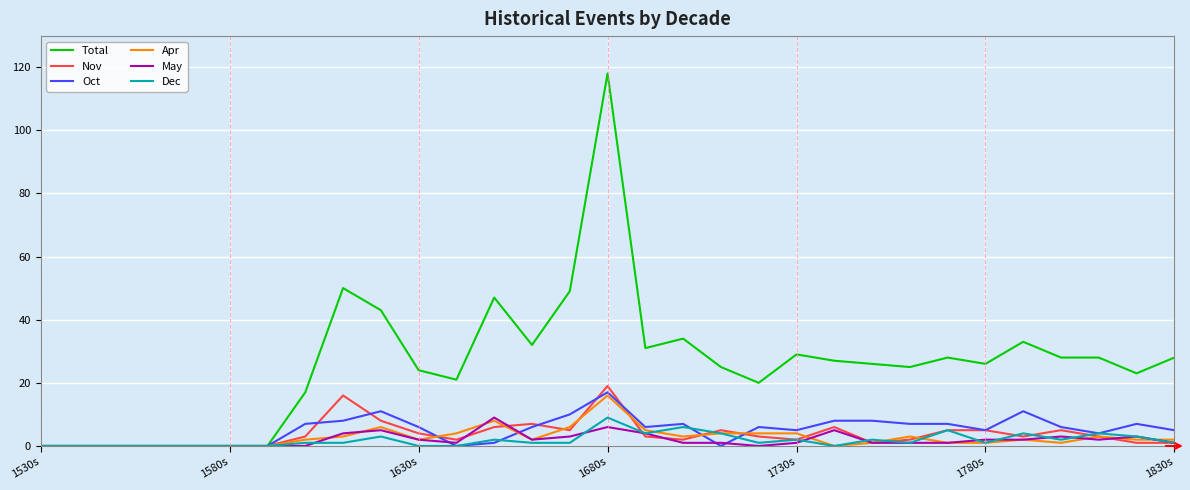

What is the maximum value for May?

9